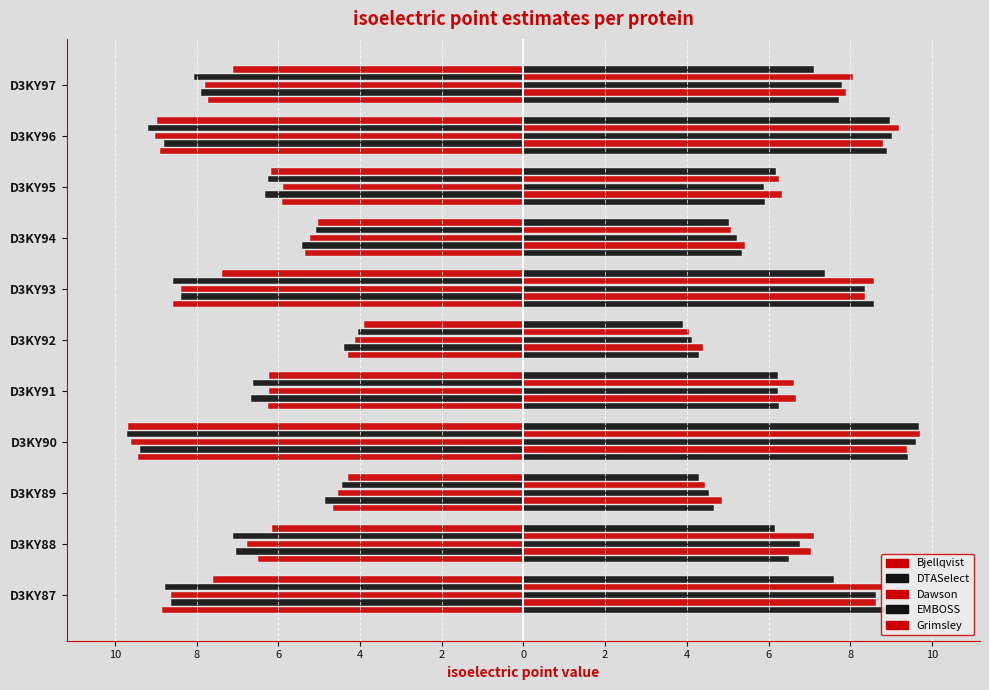

Reading left to right, extract all data points from this chart.

Bjellqvist: -8.9	-6.5	-4.7	-9.4	-6.2	-4.3	-8.6	-5.4	-5.9	-8.9	-7.7
DTASelect: -8.6	-7.0	-4.9	-9.4	-6.7	-4.4	-8.4	-5.4	-6.3	-8.8	-7.9
Dawson: -8.6	-6.8	-4.5	-9.6	-6.2	-4.1	-8.4	-5.2	-5.9	-9.0	-7.8
EMBOSS: -8.8	-7.1	-4.4	-9.7	-6.6	-4.1	-8.6	-5.1	-6.3	-9.2	-8.1
Grimsley: -7.6	-6.1	-4.3	-9.7	-6.2	-3.9	-7.4	-5.0	-6.2	-9.0	-7.1